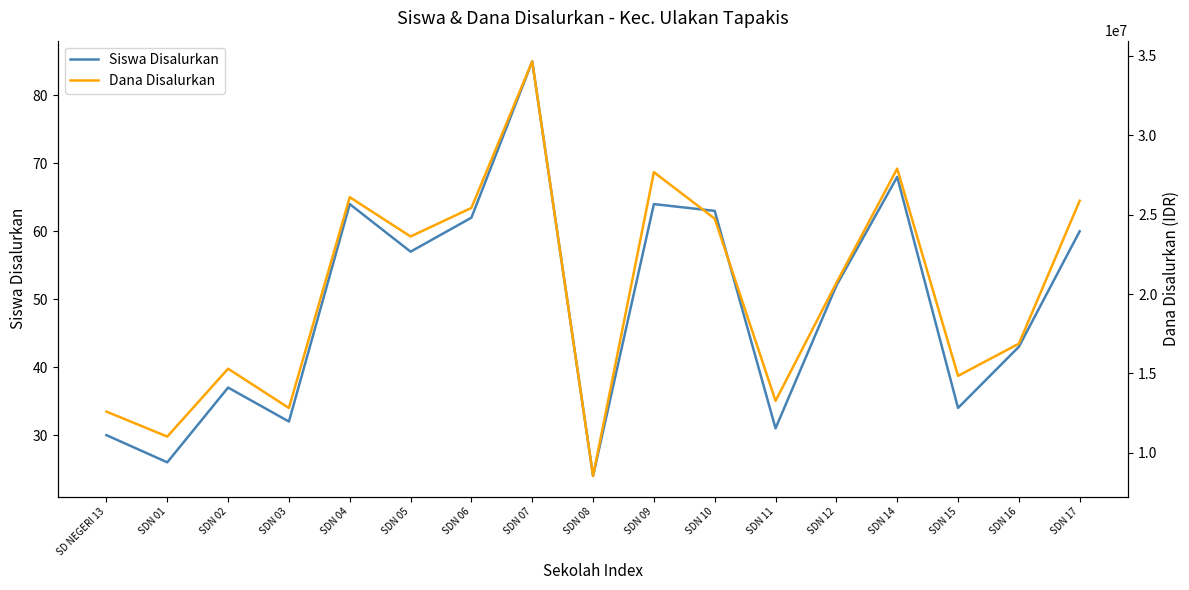

True or false: Siswa Disalurkan has more than 2 interior local peaks.

True